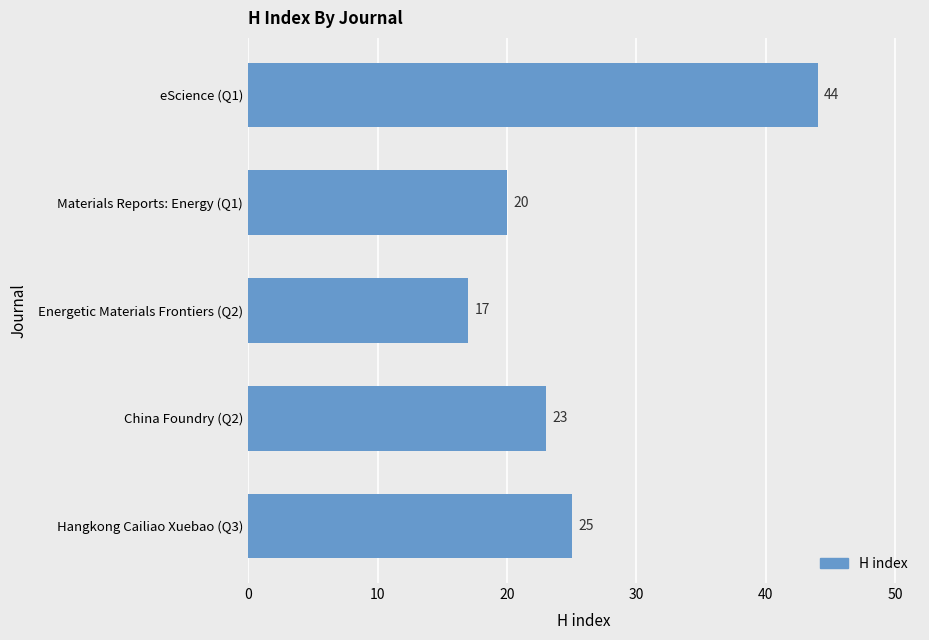

Is it true that the value at China Foundry (Q2) is 13?

False